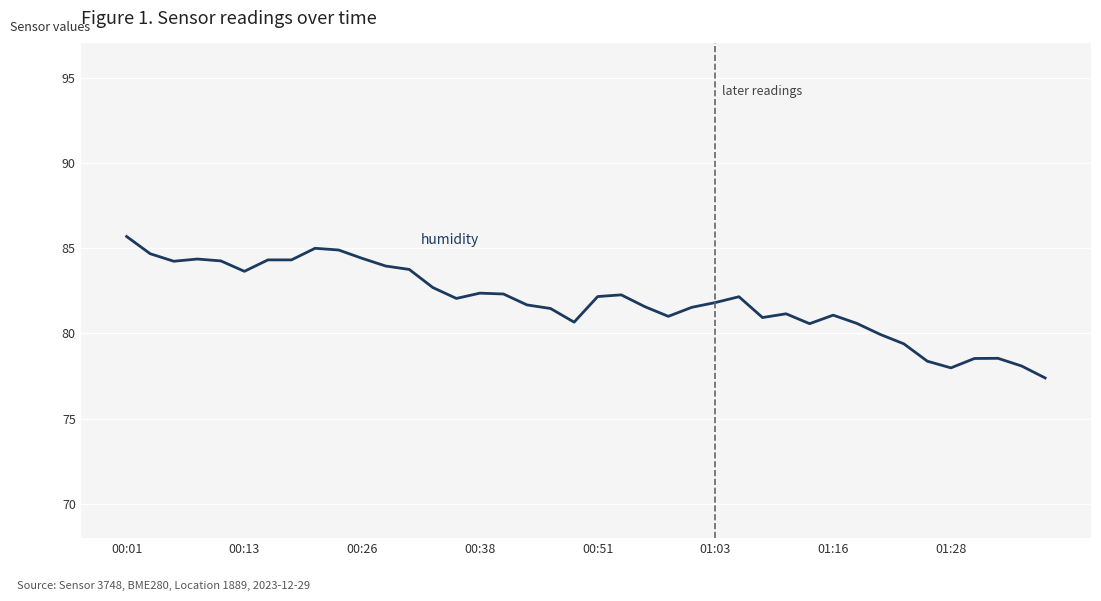

What is the sum of the humidity values at 14 and 17?

163.7